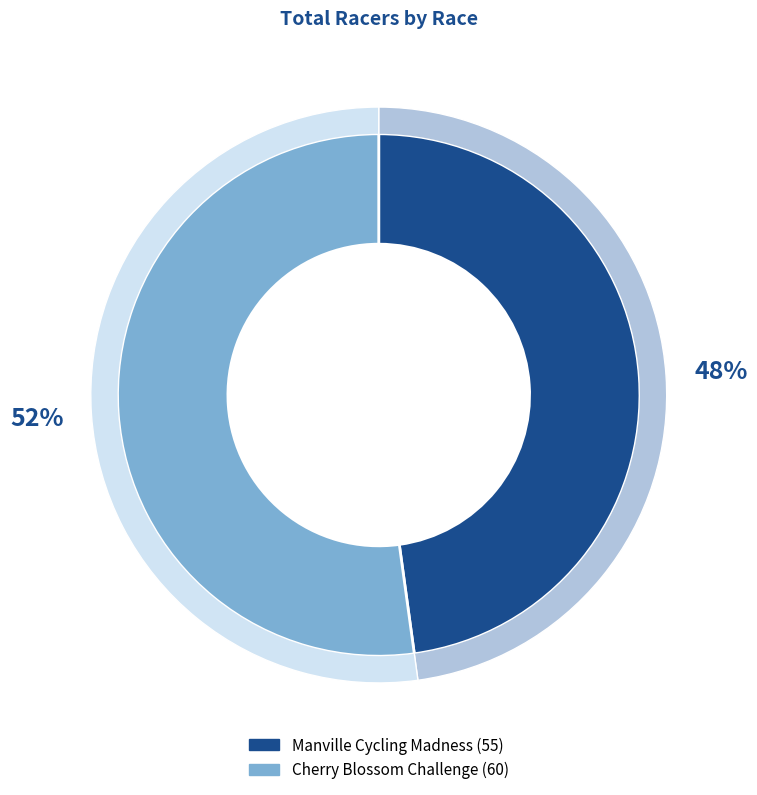

Approximately how many times larger is the value at Cherry Blossom Challenge compared to Manville Cycling Madness?

1.1